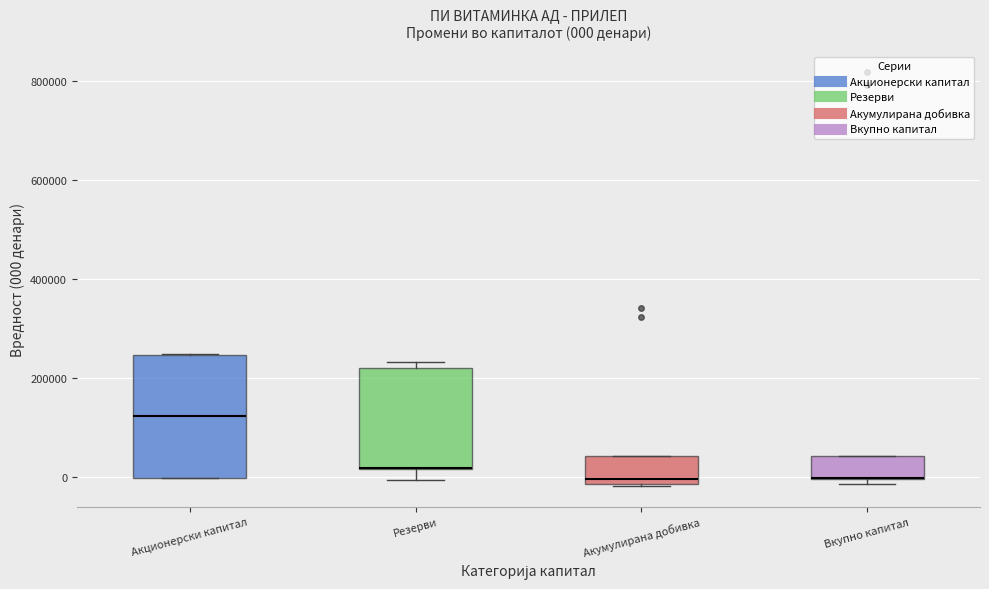

Which box is the tallest, from its lower edge to its upper edge?

Акционерски капитал